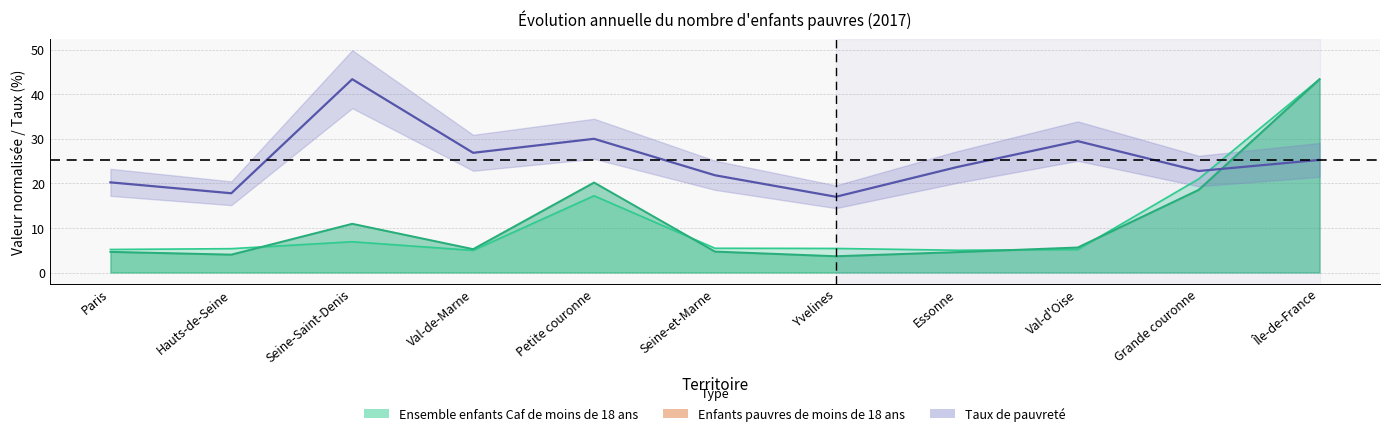

What value does the data have at Seine-Saint-Denis?

43.3